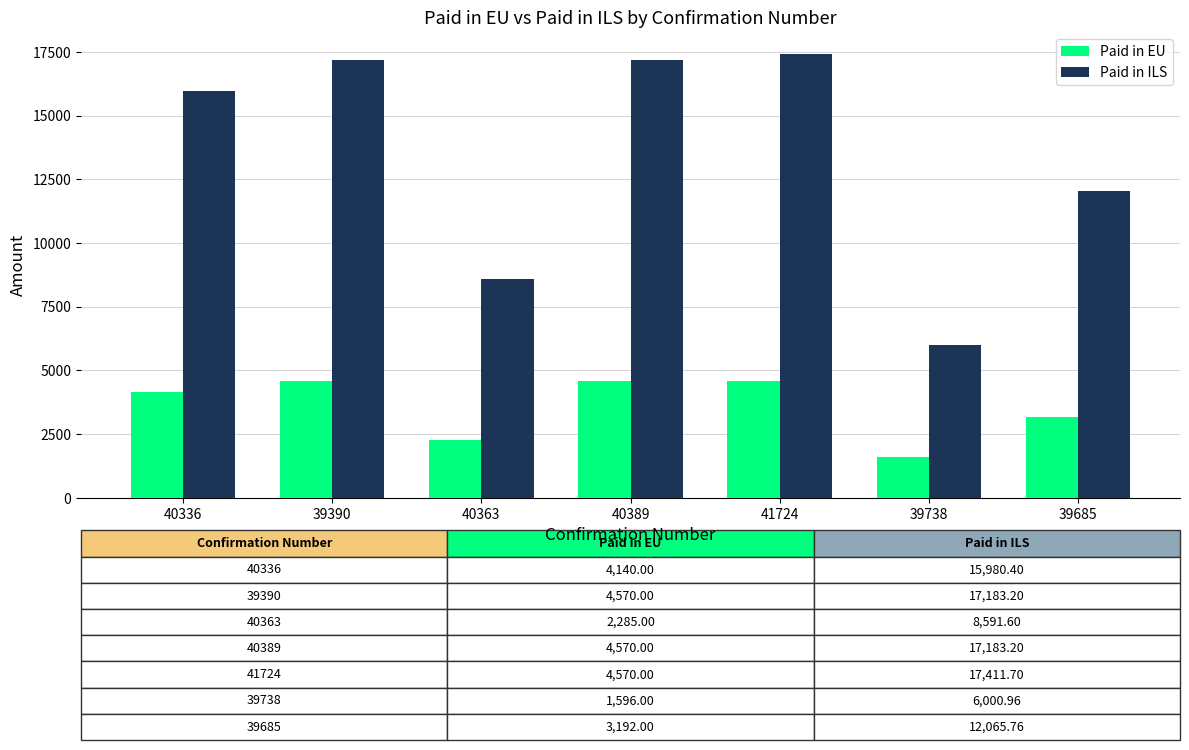

Between 40336 and 39738, which series saw the biggest shift?

Paid in ILS